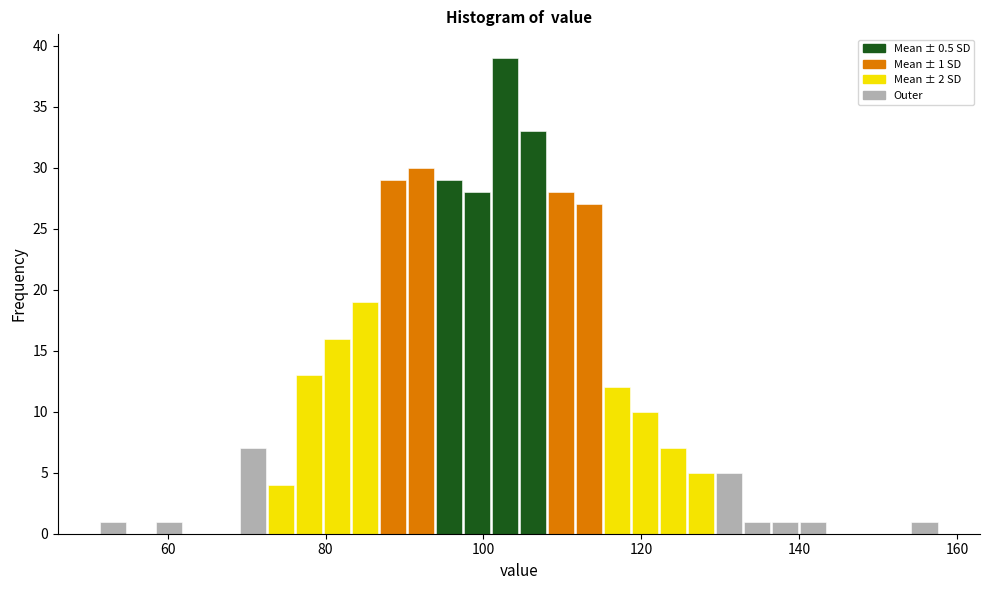

Around what value on the x-axis is the tallest bar? Give the approximate position of its centre, as read against the axis.

102